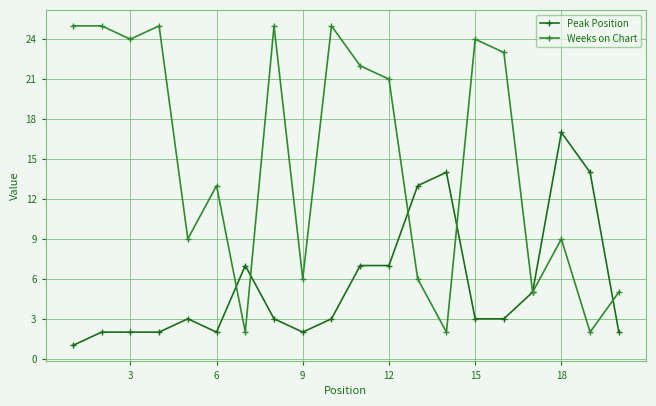

Rank the series by their average value, from lowest to highest.

Peak Position, Weeks on Chart